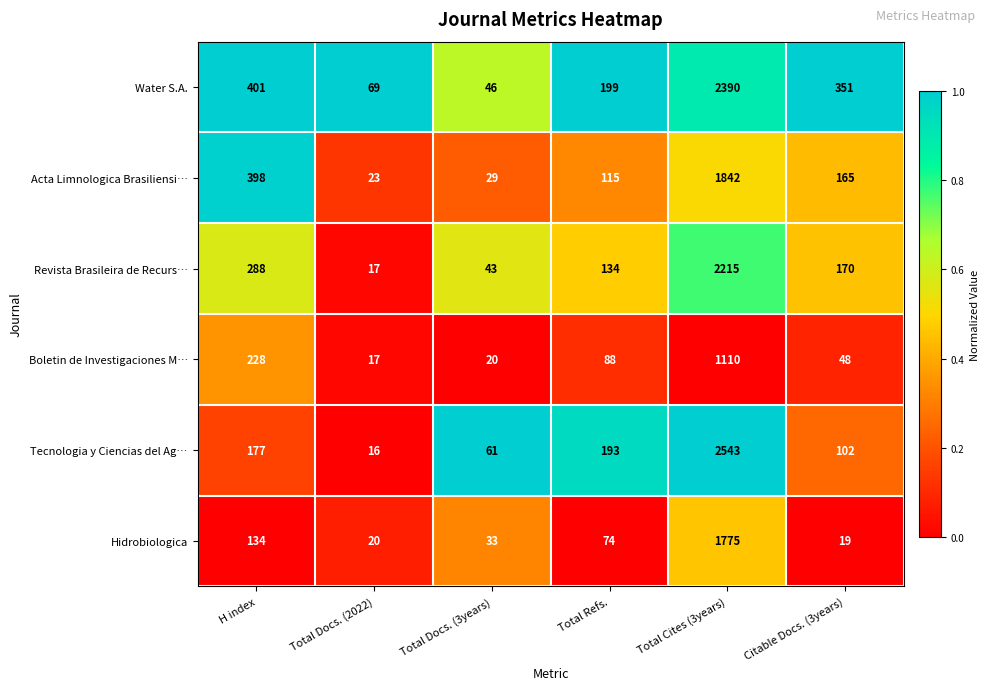

Read the Acta Limnologica Brasiliensi… value at Total Cites (3years).

1842